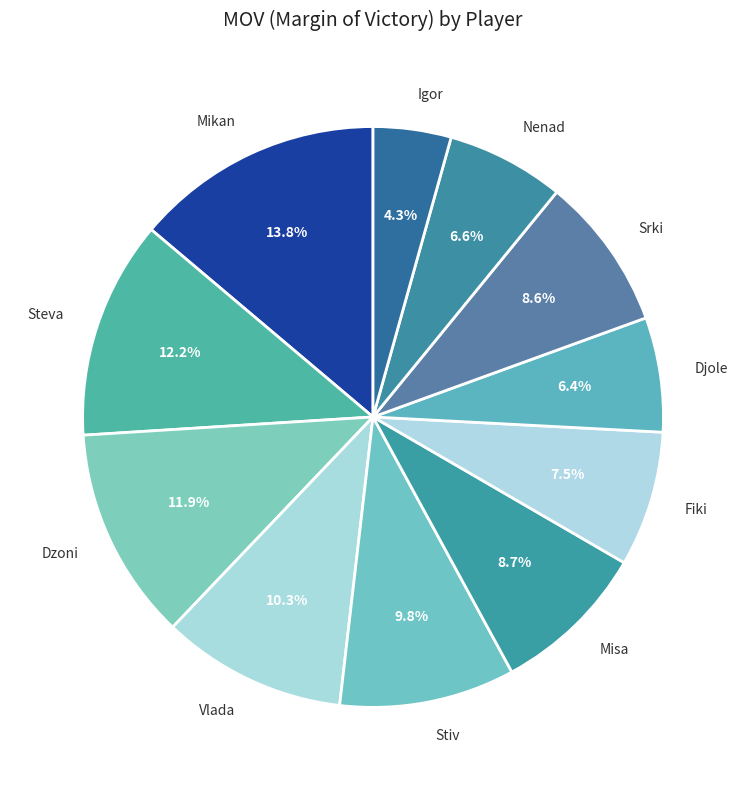

Between Srki and Igor, which is larger?

Srki